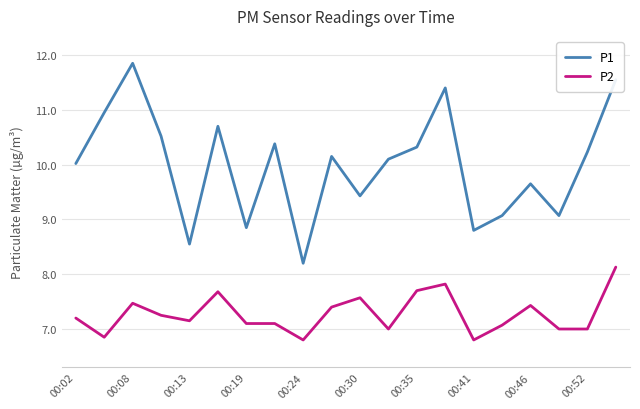

List the series in order of their overall mean, highest first.

P1, P2